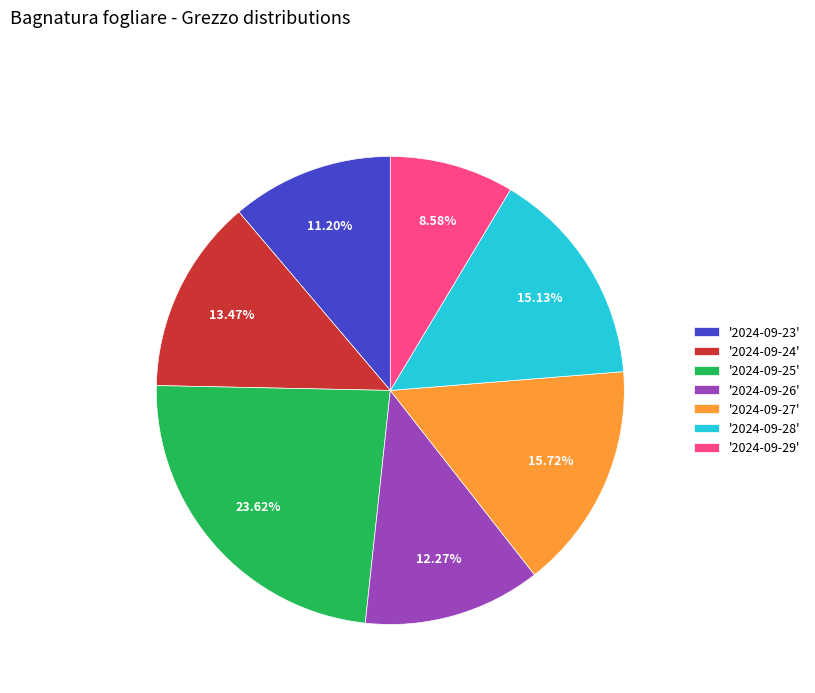

Rank the categories by value from lowest to highest.

'2024-09-29', '2024-09-23', '2024-09-26', '2024-09-24', '2024-09-28', '2024-09-27', '2024-09-25'